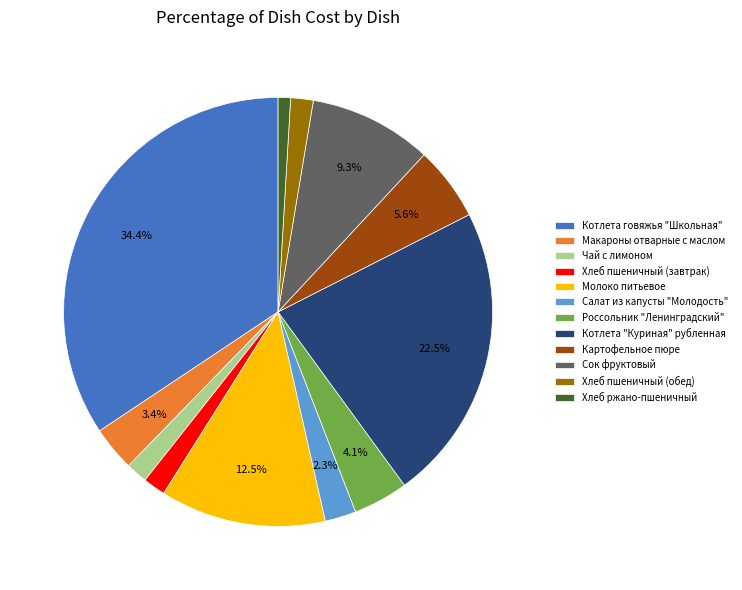

How many segments does this pie chart have?

12